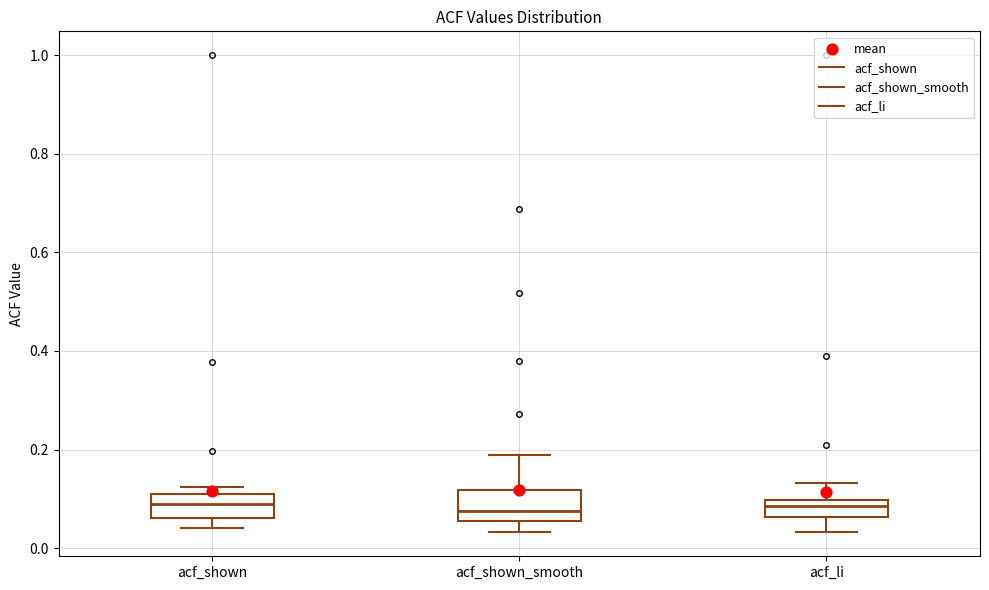

Reading left to right, transcribe this box plot: for each box, give where its median line is, the range the box spans, and where its two whiskers end, as read against the y-axis. The values are not printed on the chart, so give them approximately, as read against the axis.

acf_shown: median 0.10 (inside the box), box 0.06 to 0.10, whiskers 0.04 to 0.12
acf_shown_smooth: median 0.08, box 0.06 to 0.12, whiskers 0.04 to 0.18
acf_li: median 0.08, box 0.06 to 0.10, whiskers 0.04 to 0.14